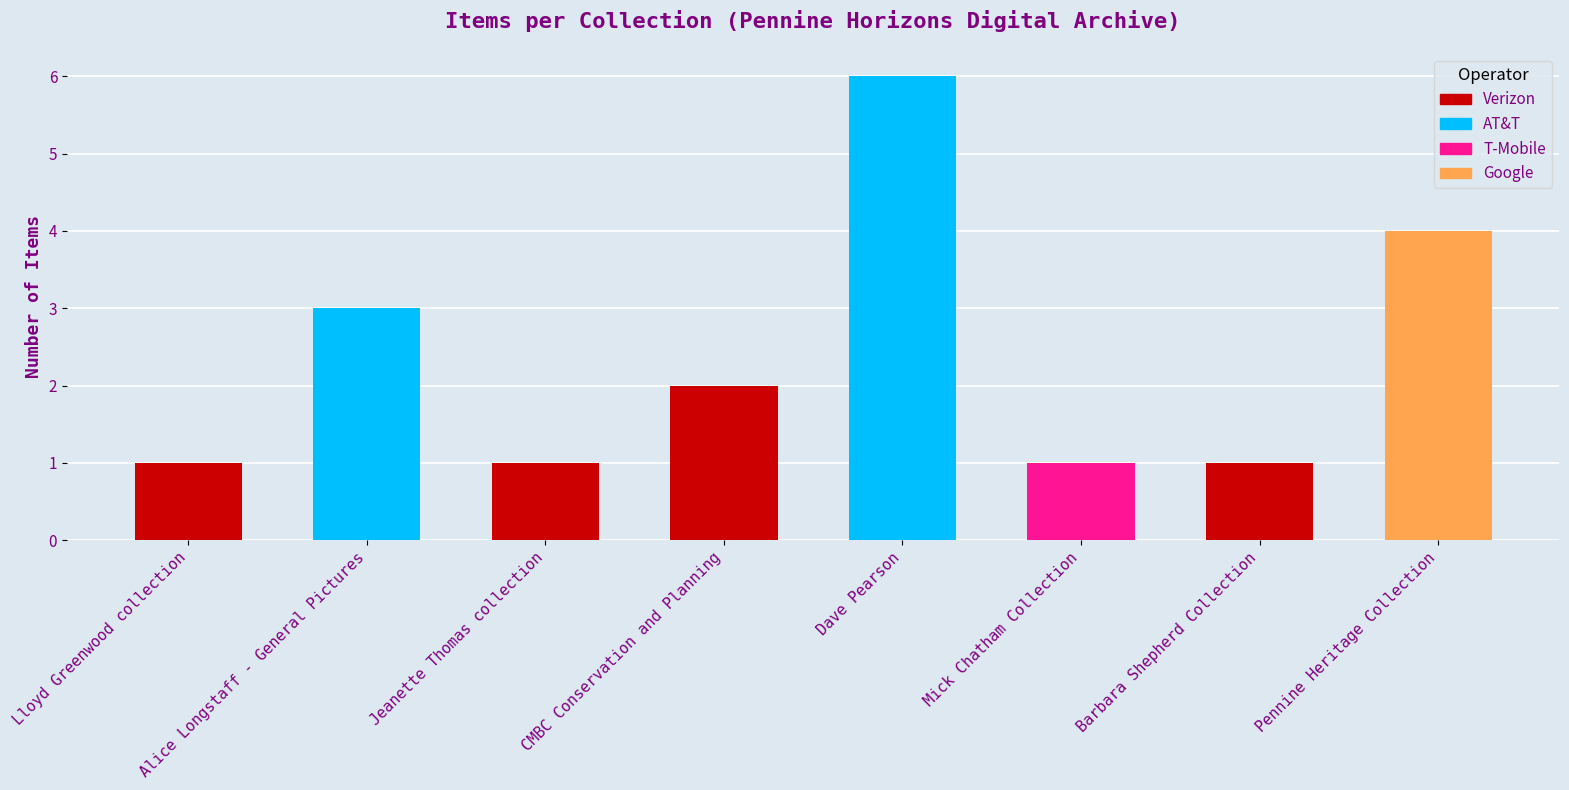

What is the sum of the Public values at CMBC Conservation and Planning and Barbara Shepherd Collection?

3